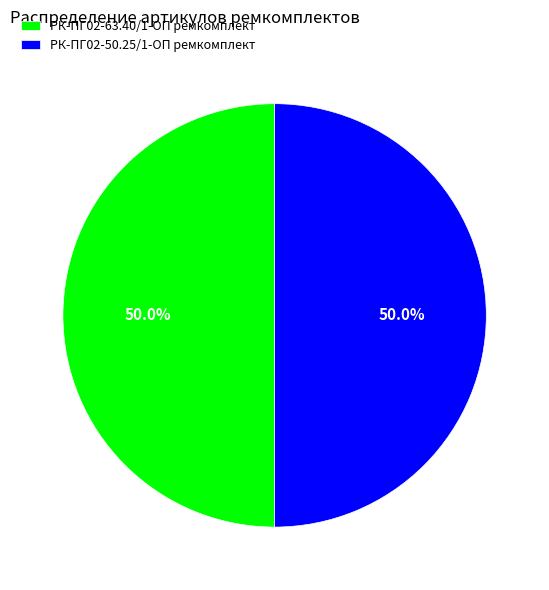

What percentage do РК-ПГ02-50.25/1-ОП ремкомплект and РК-ПГ02-63.40/1-ОП ремкомплект together represent?

100.0%